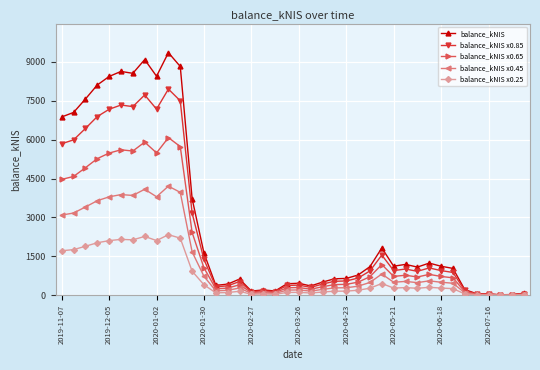

What is the highest value of the balance_kNIS x0.85 series?

7948.3